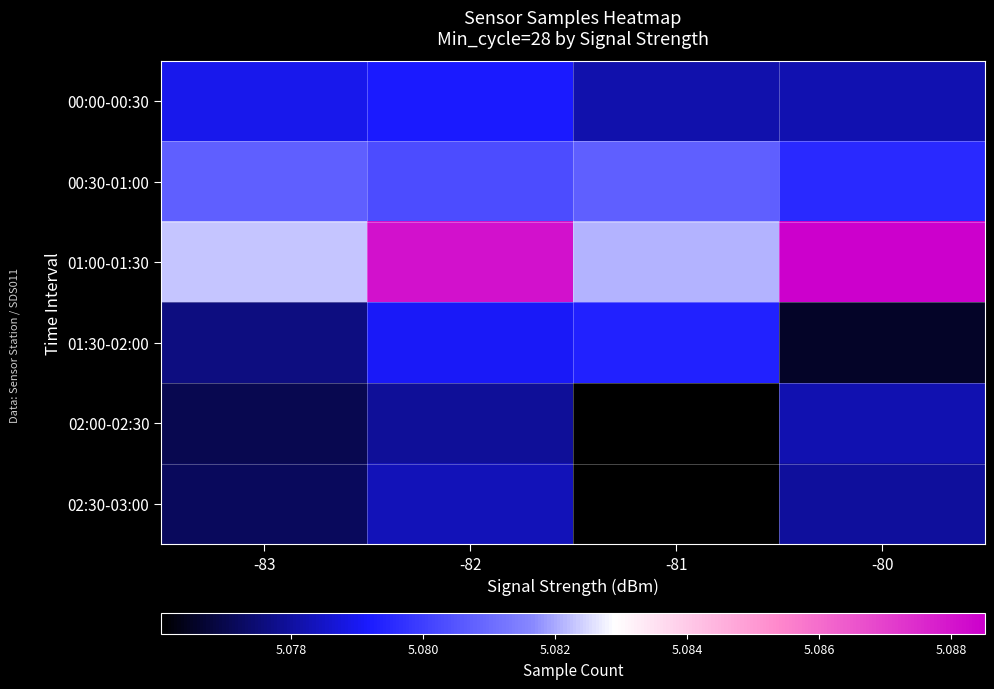

Reading right to left, extract all data points from this chart.

00:00-00:30: -80=5078221	-81=5078173	-82=5079185	-83=5078949
00:30-01:00: -80=5079532	-81=5080738	-82=5080272	-83=5080737
01:00-01:30: -80=5088510	-81=5082078	-82=5088113	-83=5082286
01:30-02:00: -80=5076526	-81=5079333	-82=5079086	-83=5077598
02:00-02:30: -80=5078208	-81=5076038	-82=5077897	-83=5077005
02:30-03:00: -80=5077949	-81=5076030	-82=5078310	-83=5077178